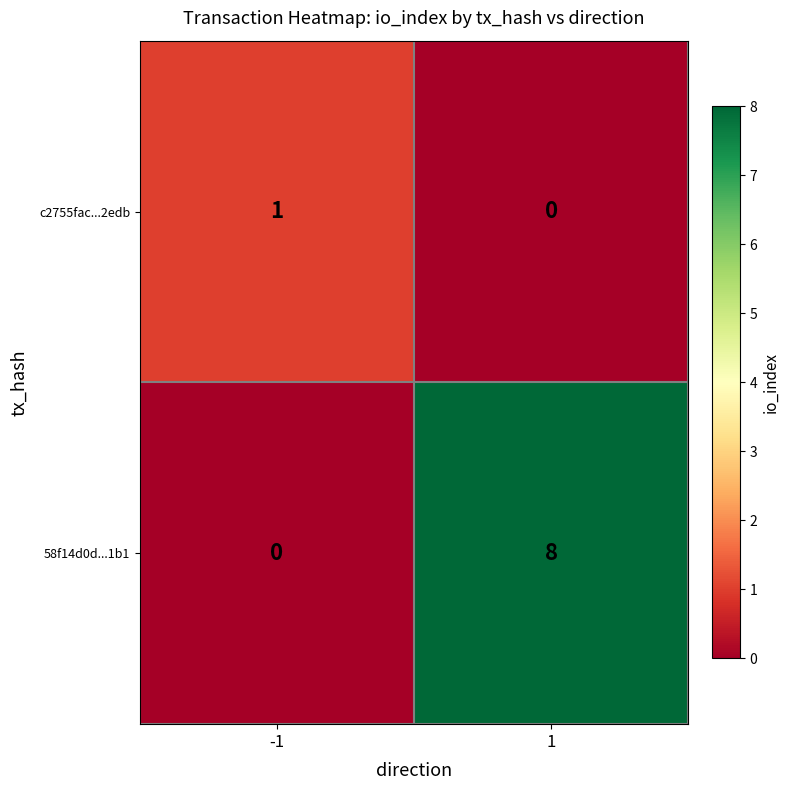

Count the number of data series in this chart.

2